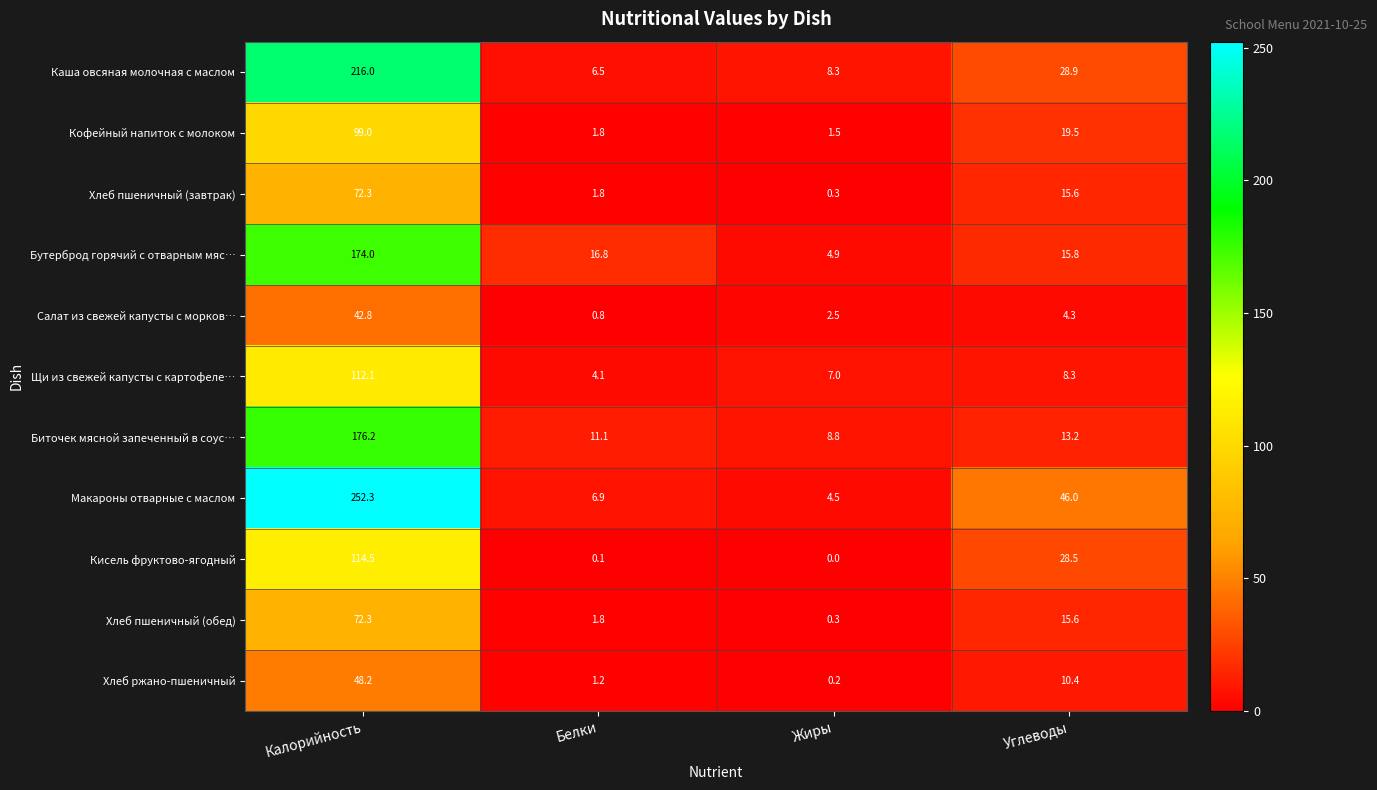

Which series has the largest total across all categories?

Макароны отварные с маслом